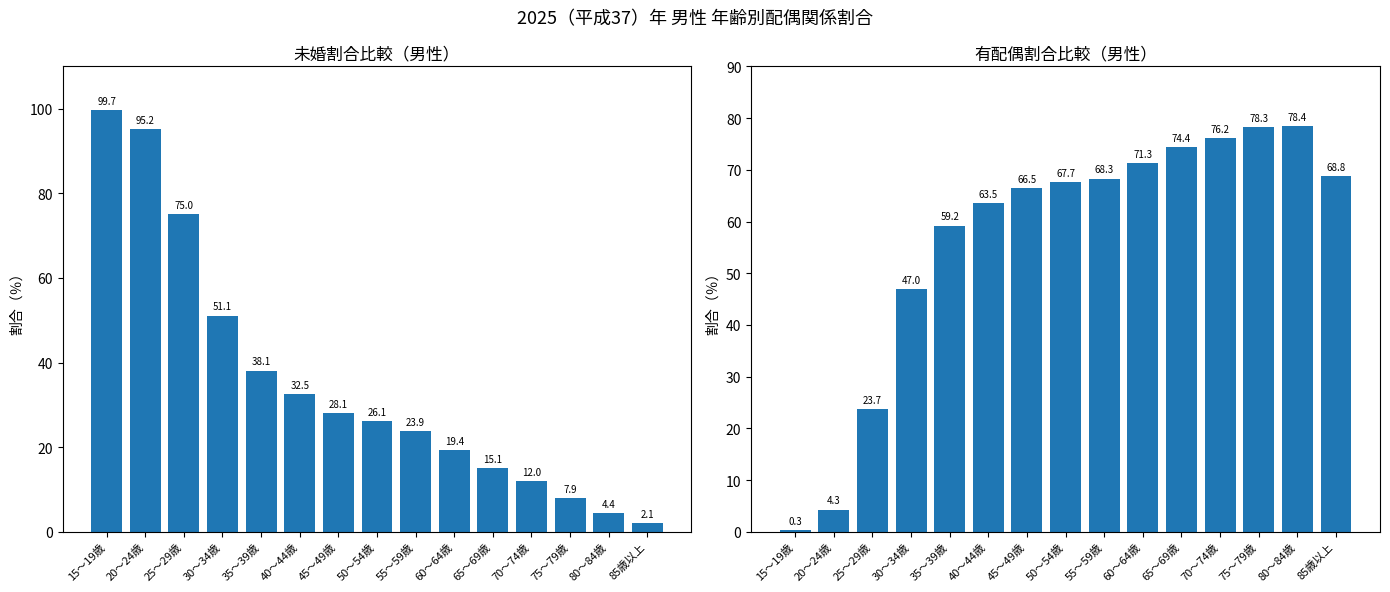

What is the smallest value displayed?

0.3